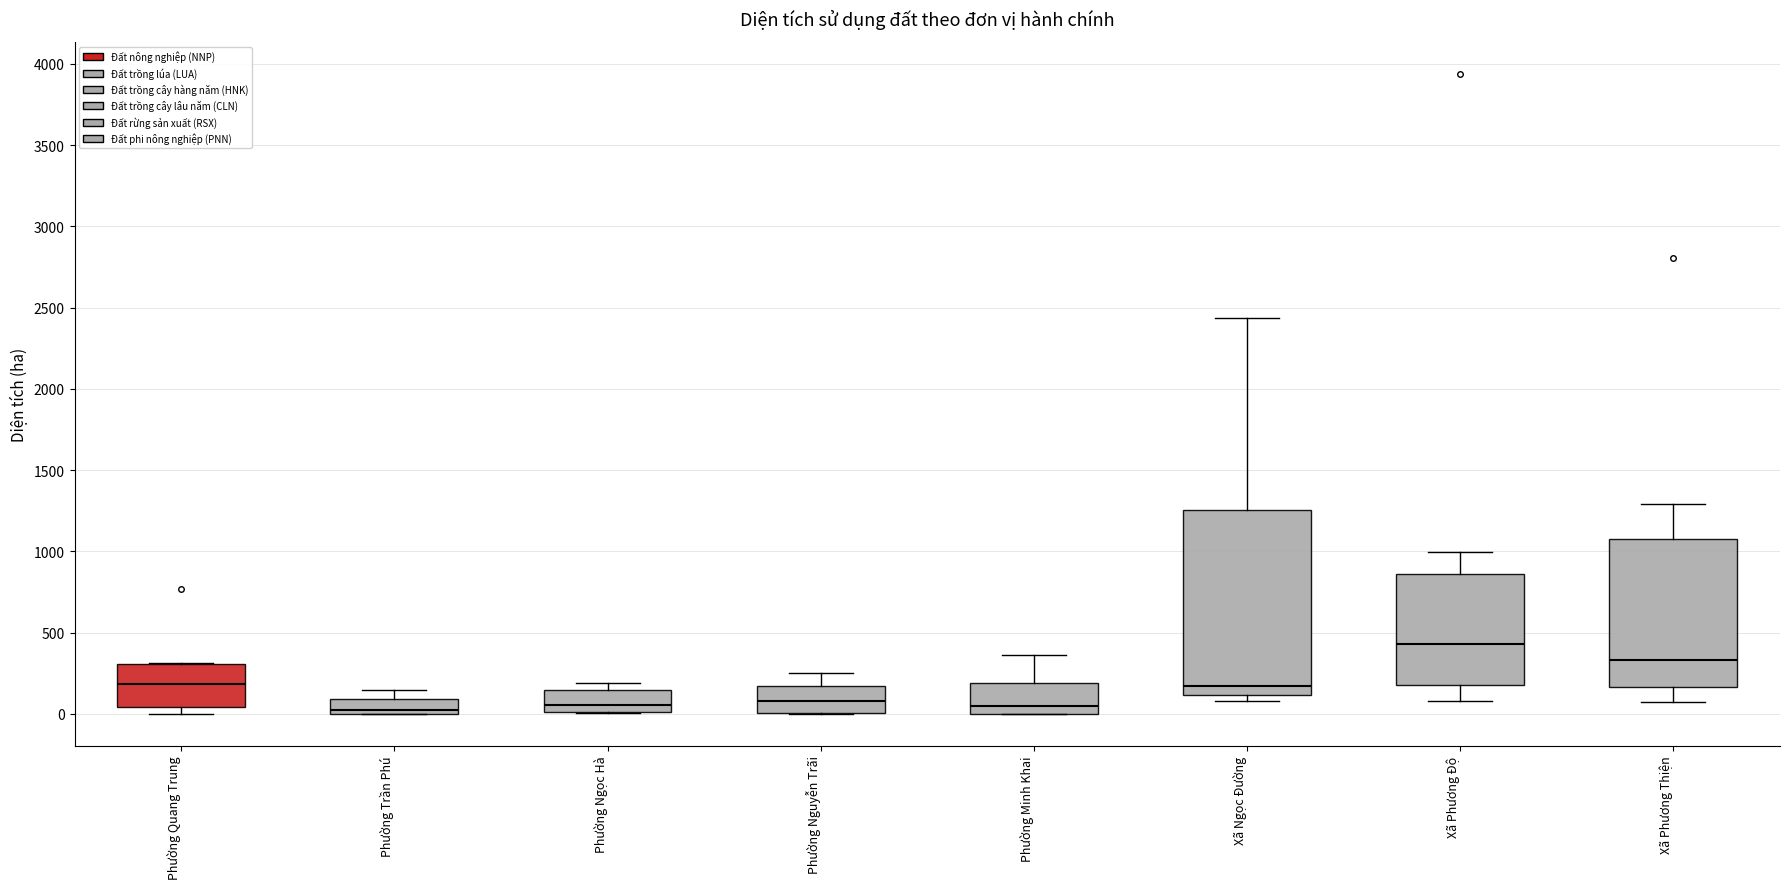

Which box is the tallest, from its lower edge to its upper edge?

Xã Ngọc Đường